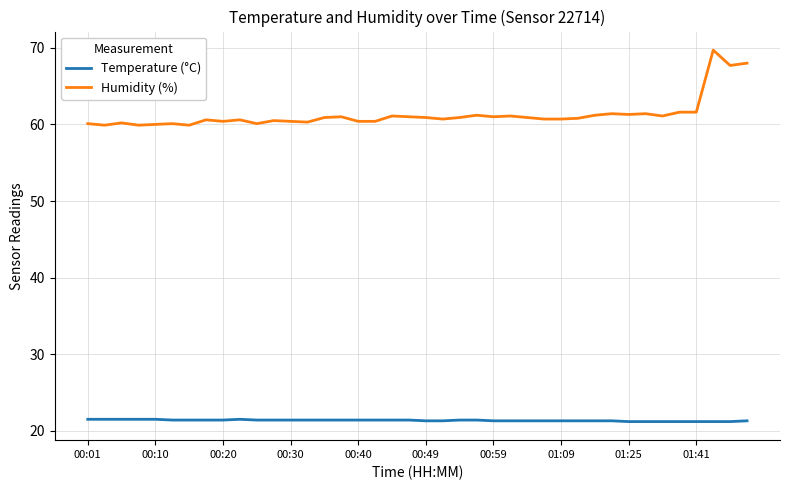

Is this an area chart (filled region under the line)?

No